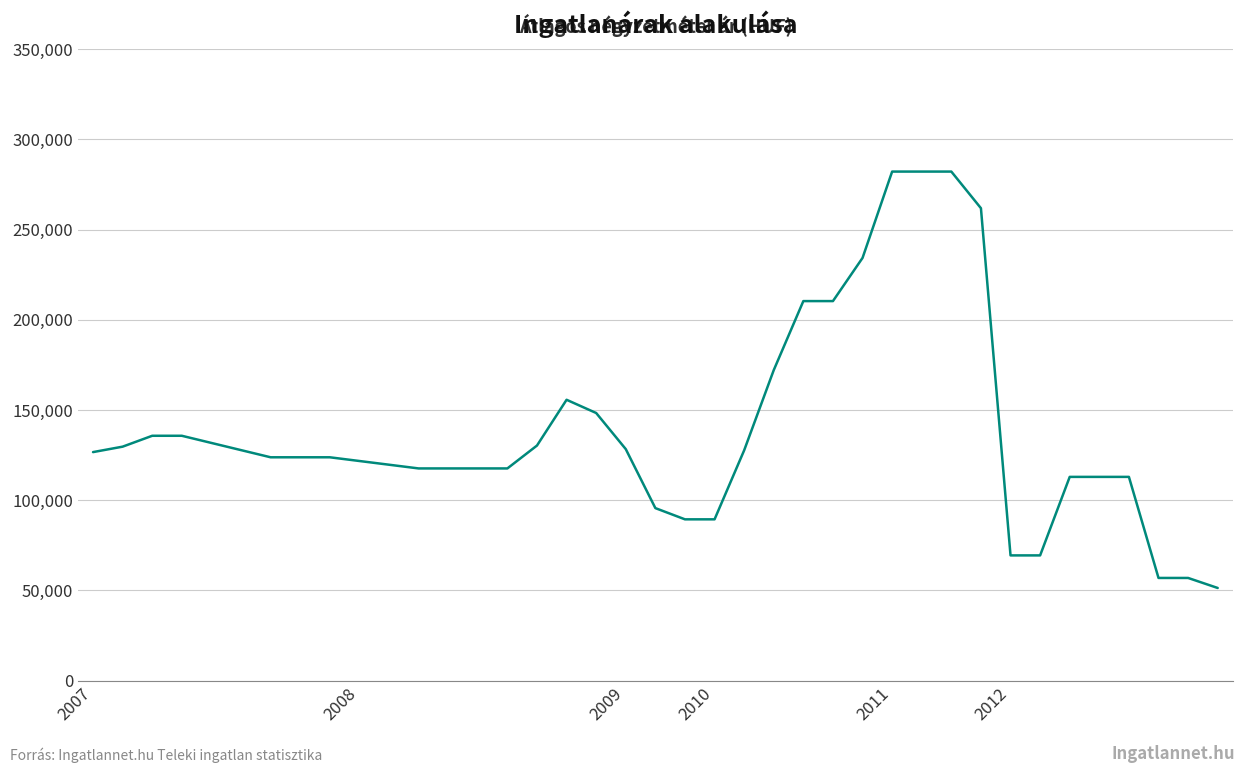

What is the difference between the maximum and minimum values?

230790